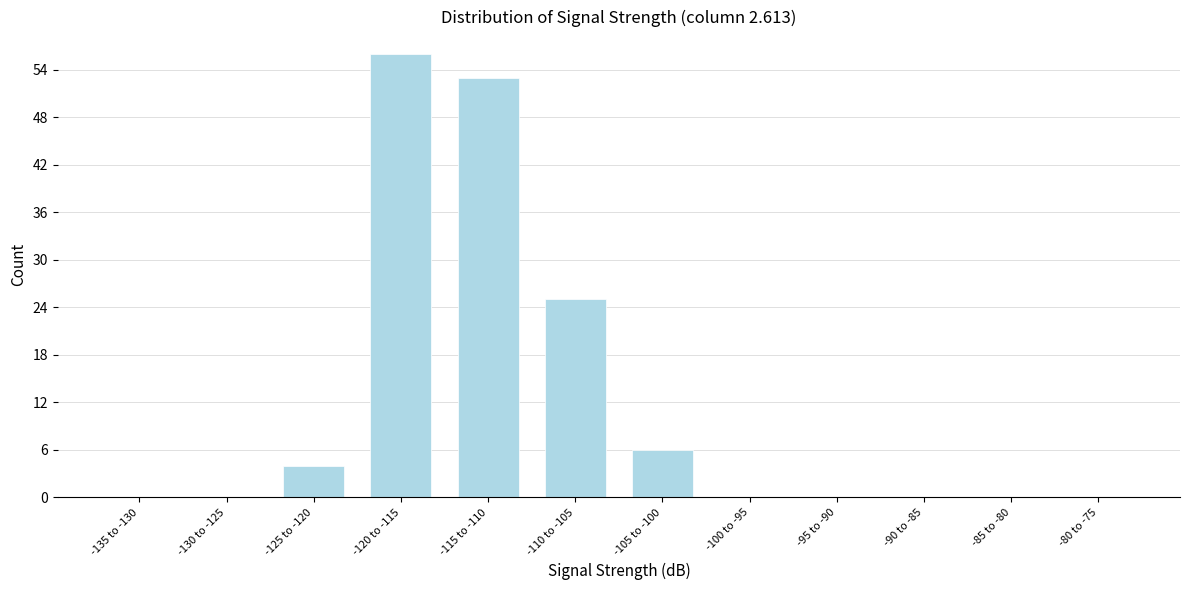

Reading left to right, extract all data points from this chart.

-135 to -130=0	-130 to -125=0	-125 to -120=4	-120 to -115=56	-115 to -110=53	-110 to -105=25	-105 to -100=6	-100 to -95=0	-95 to -90=0	-90 to -85=0	-85 to -80=0	-80 to -75=0